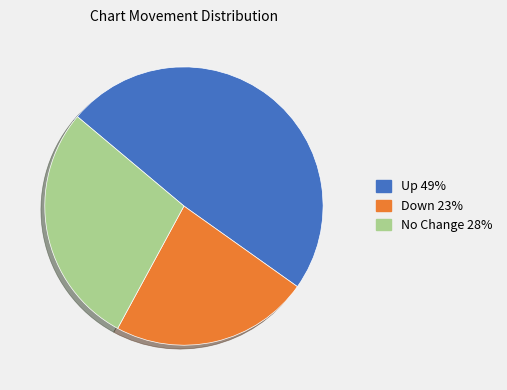

Combined, do Up 49% and Down 23% account for over 50%?

Yes